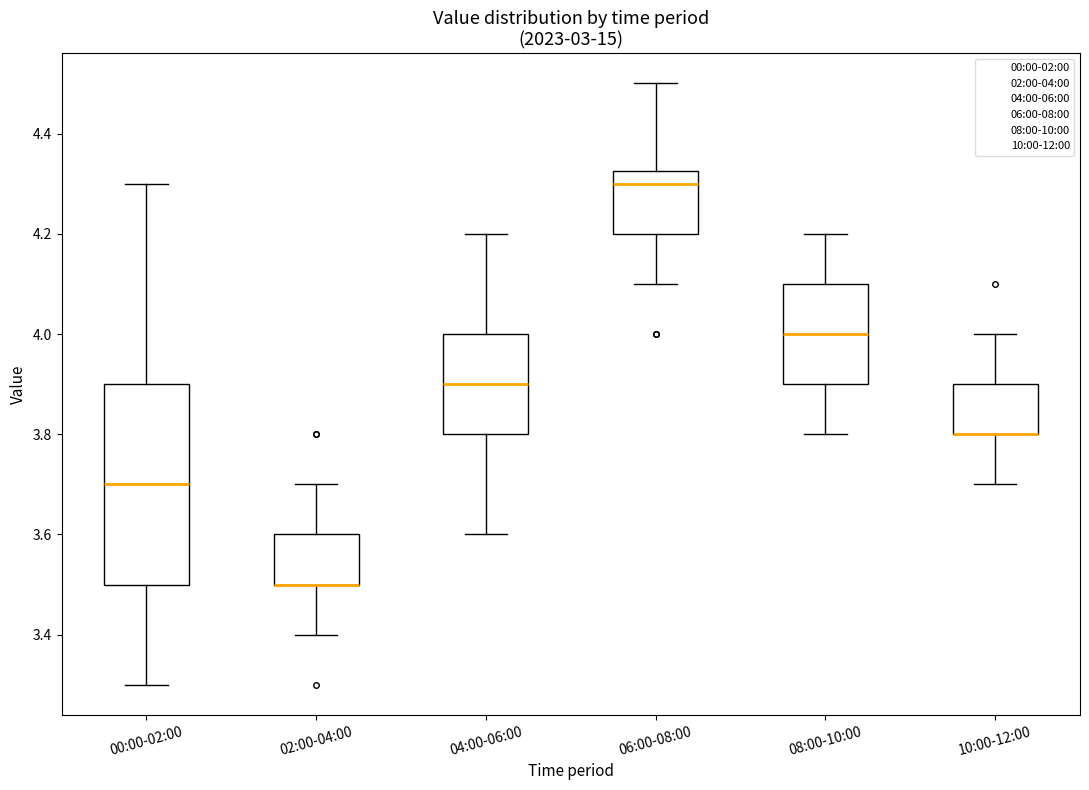

Comparing the boxes themselves (not the whiskers), which one is the tallest?

00:00-02:00